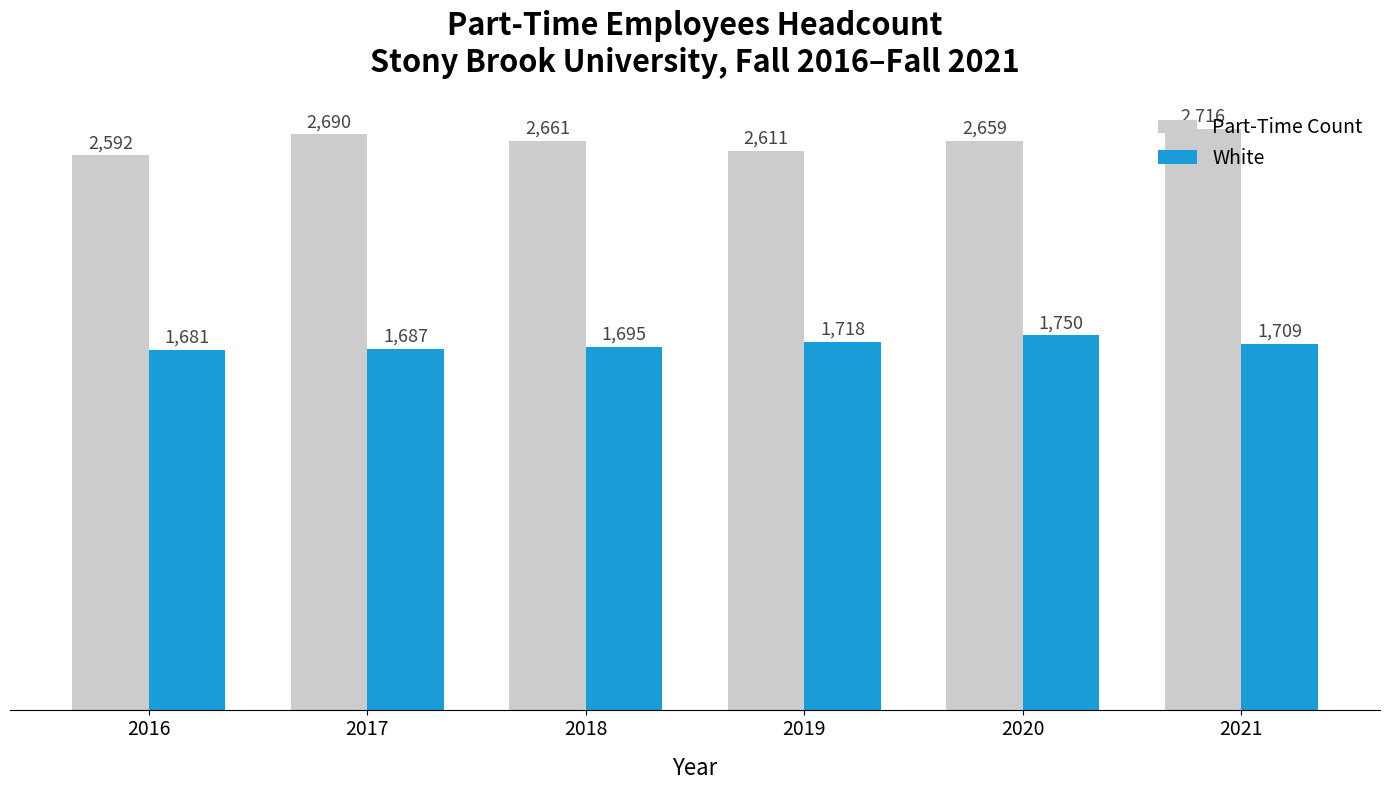

What is the difference between the maximum and minimum values in the Part-Time Count series?

124